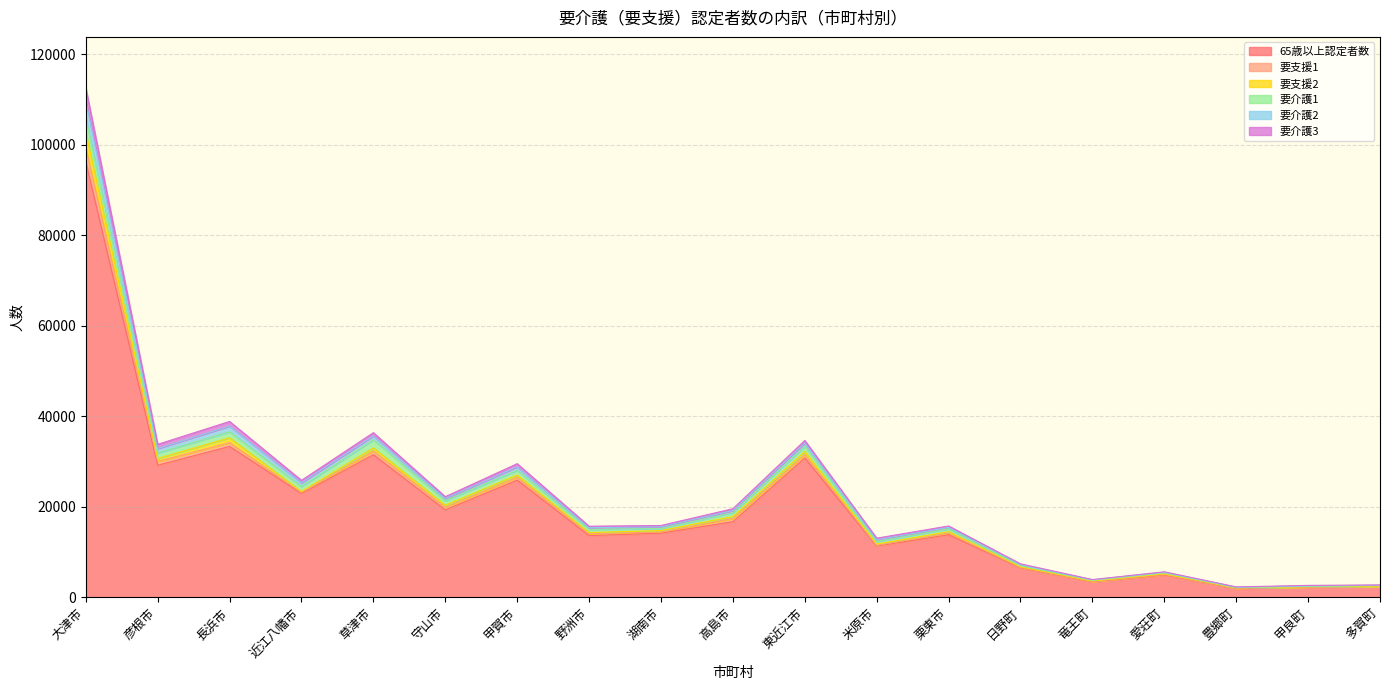

What are all the series names shown in the legend?

65歳以上認定者数, 要支援1, 要支援2, 要介護1, 要介護2, 要介護3